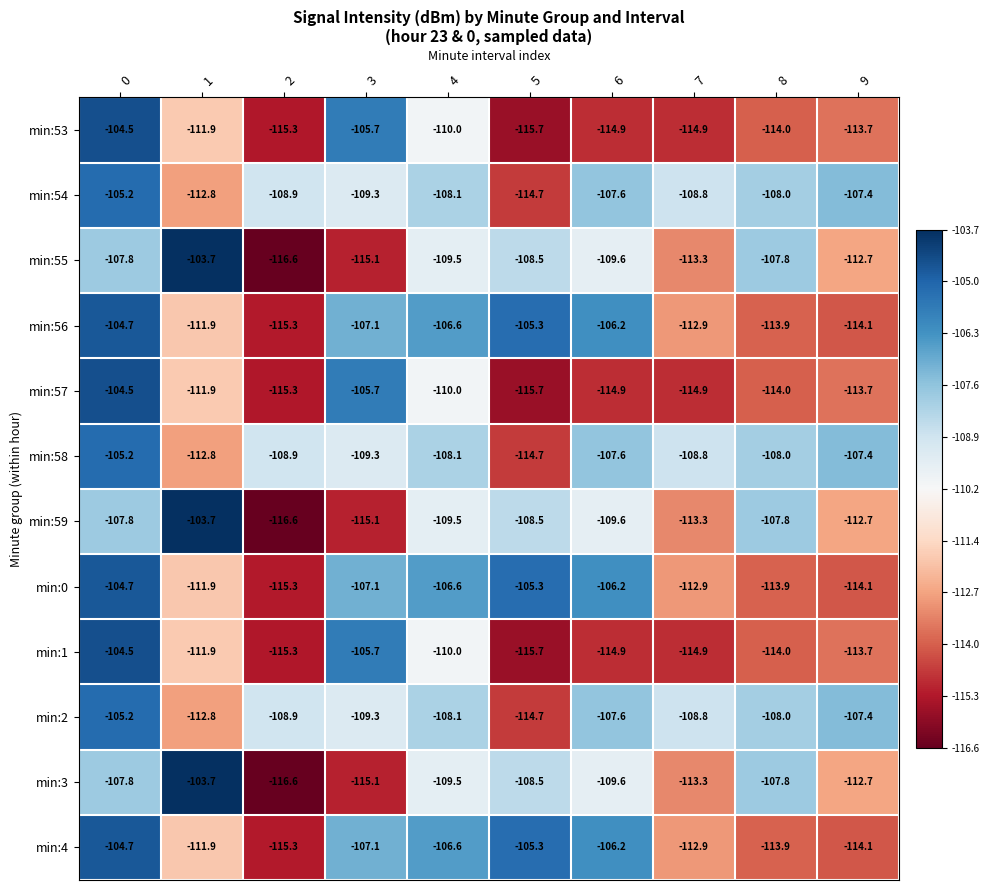

Which category has the lowest value across all series?

2